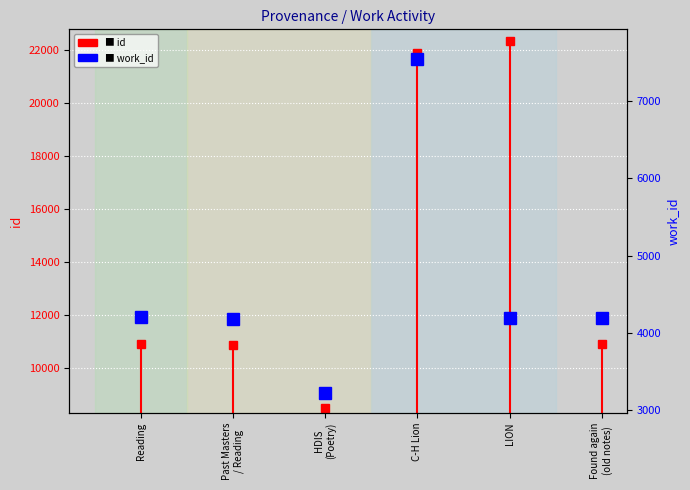

What is the minimum value for id?

8472